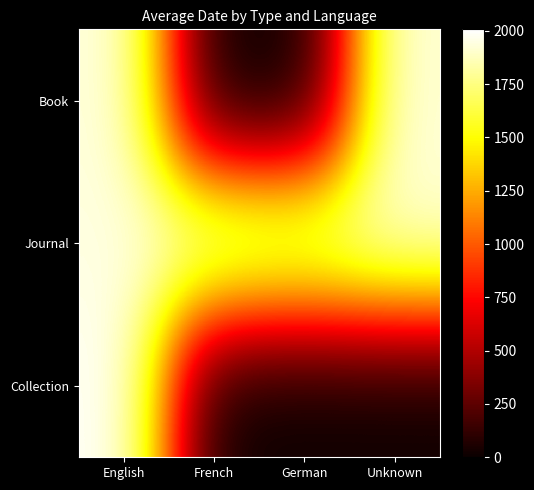

What is the total value across all series at German?

1844.0